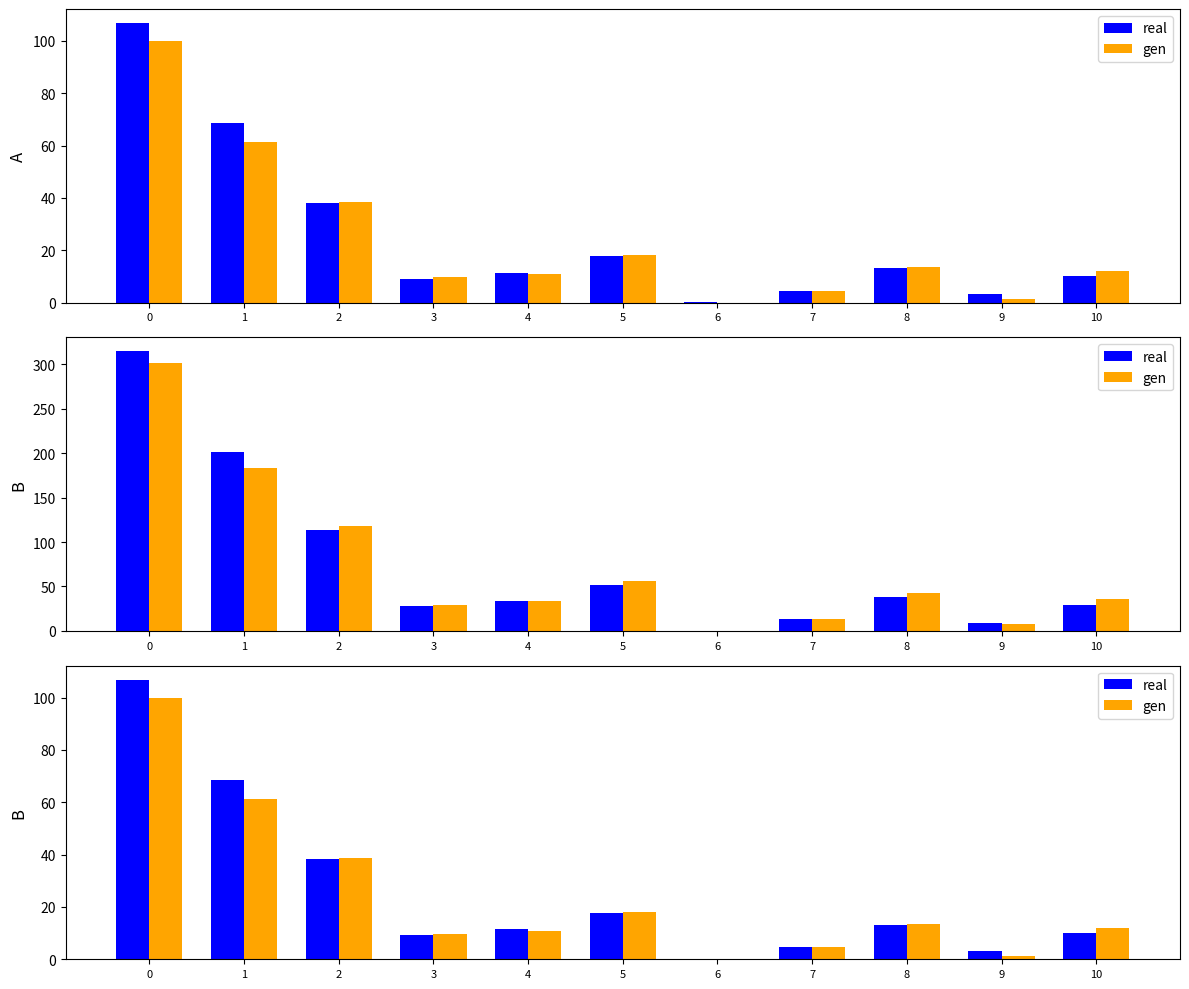

What is the sum of all real values?

282.9